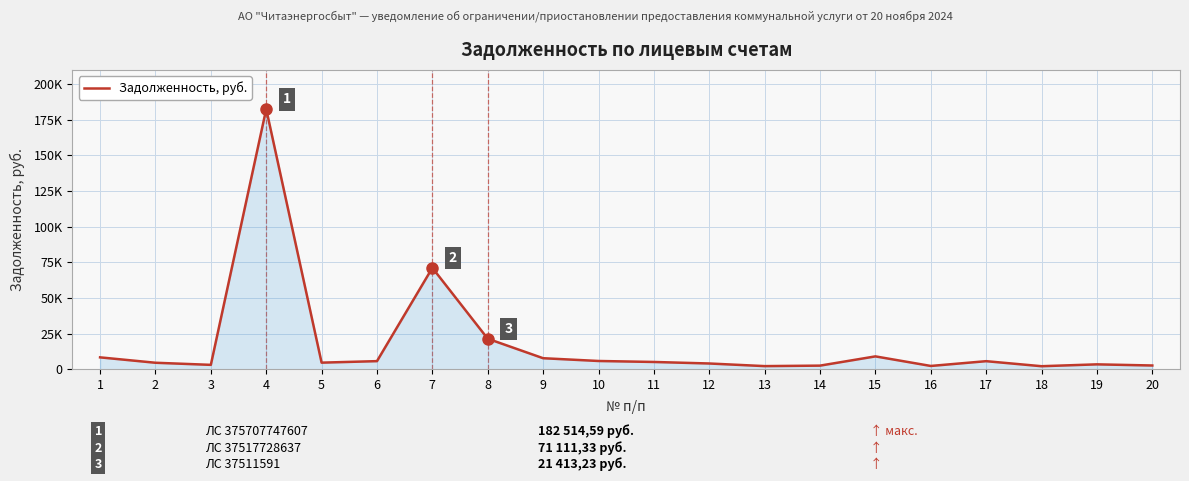

Which category has the highest value across all series?

4